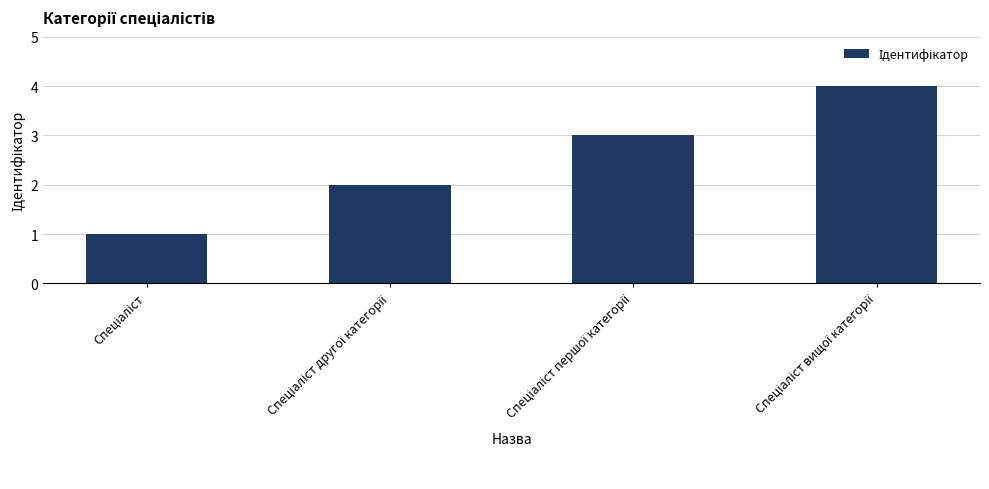

What is the sum of all values?

10